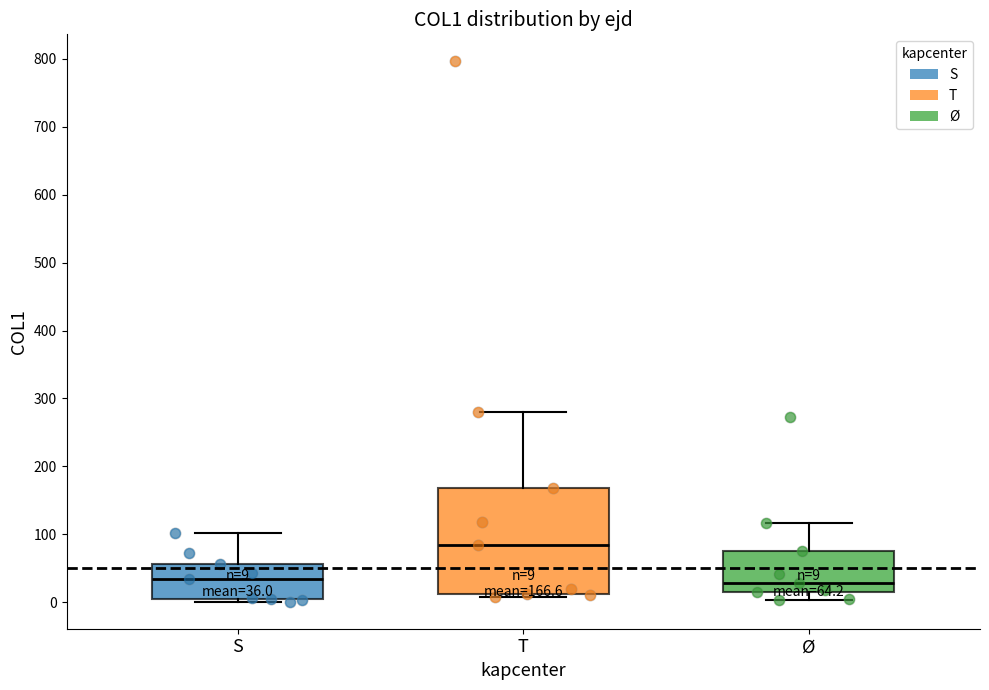

Which box is the tallest, from its lower edge to its upper edge?

T